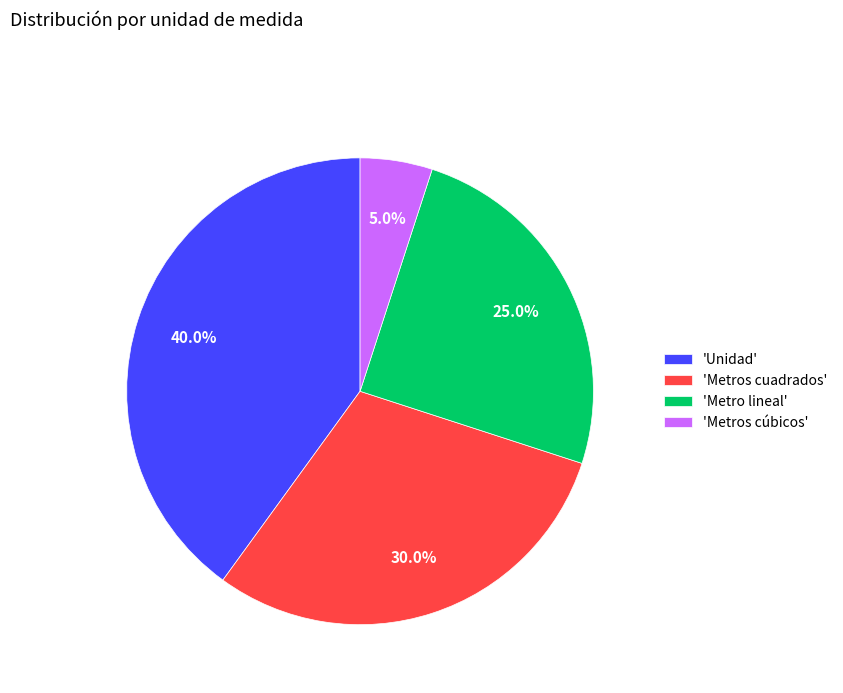

Count the number of slices in the pie.

4